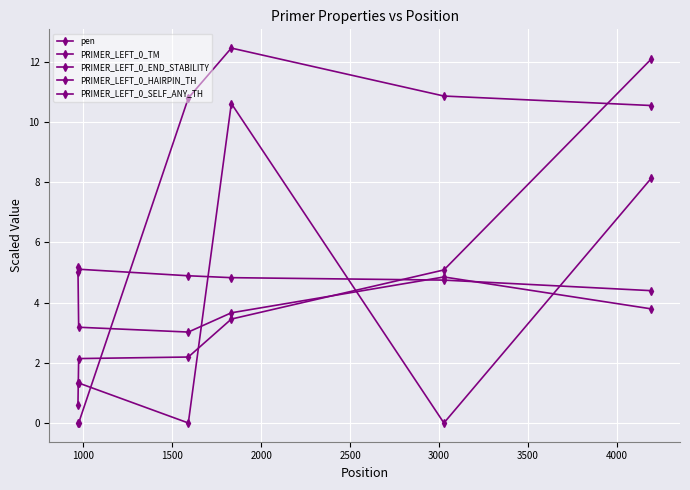

How many lines are shown in the chart?

5